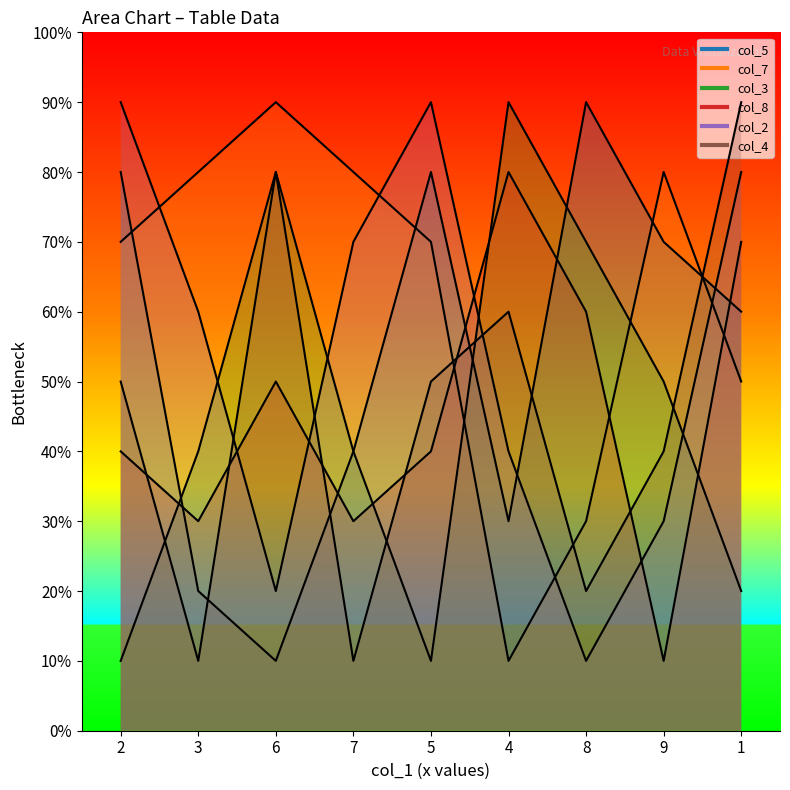

Reading right to left, transcribe all the data shown in this chart.

col_5: 60	70	90	30	80	40	10	20	80
col_7: 50	80	30	10	70	80	90	80	70
col_3: 20	50	70	90	10	40	80	40	10
col_8: 70	10	60	80	40	30	50	30	40
col_2: 80	30	10	40	90	70	20	60	90
col_4: 90	40	20	60	50	10	80	10	50